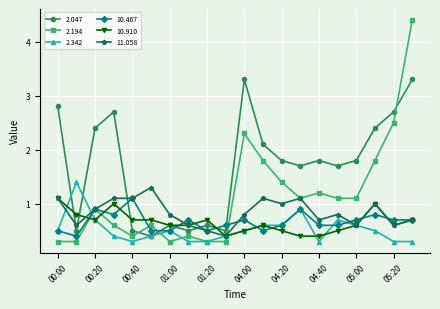

Does the chart have visible grid lines?

Yes